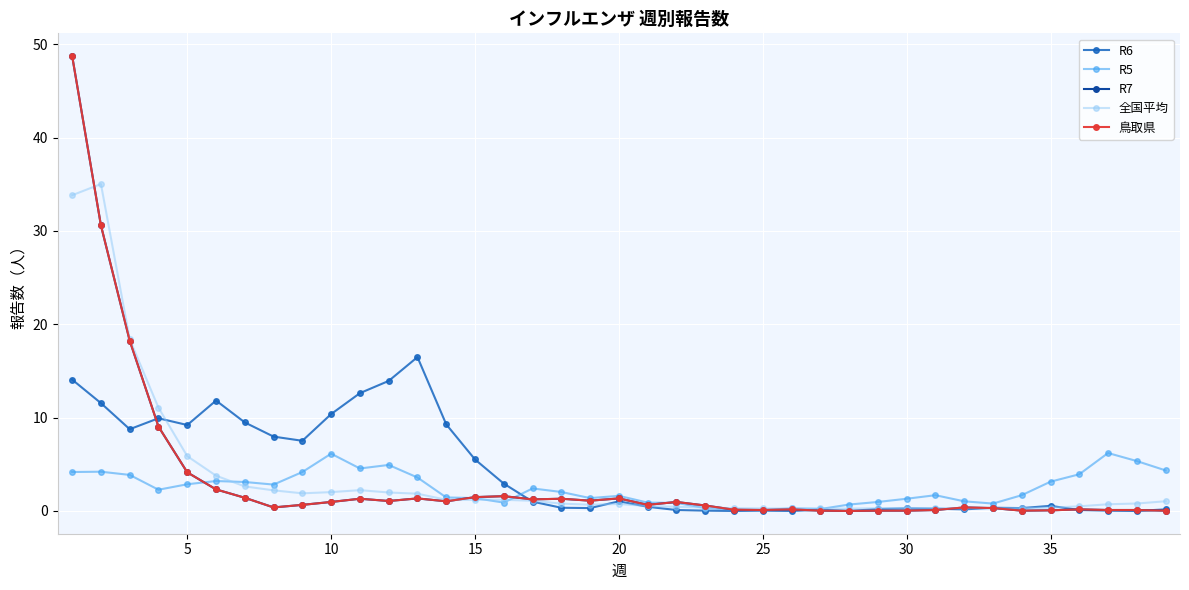

Does the chart have visible grid lines?

Yes